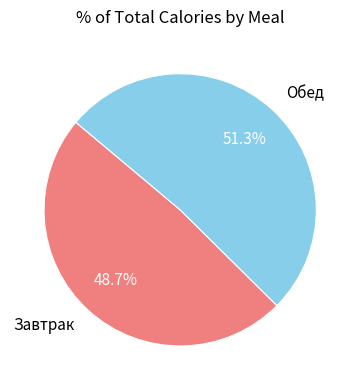

To the nearest percent, what is the difference between the Завтрак and Обед slice percentages?

3%